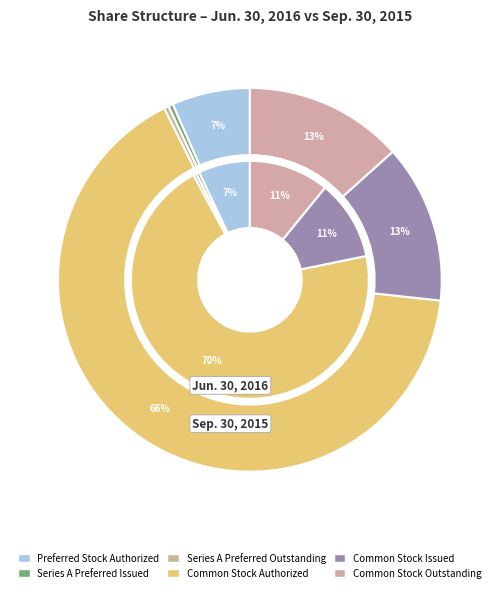

Count the number of slices in the pie.

6